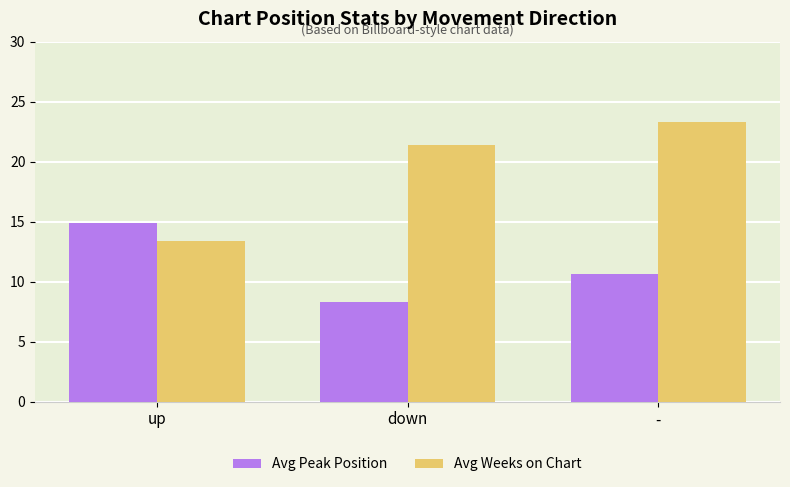

True or false: Avg Weeks on Chart has a value of 5.4 at up.

False